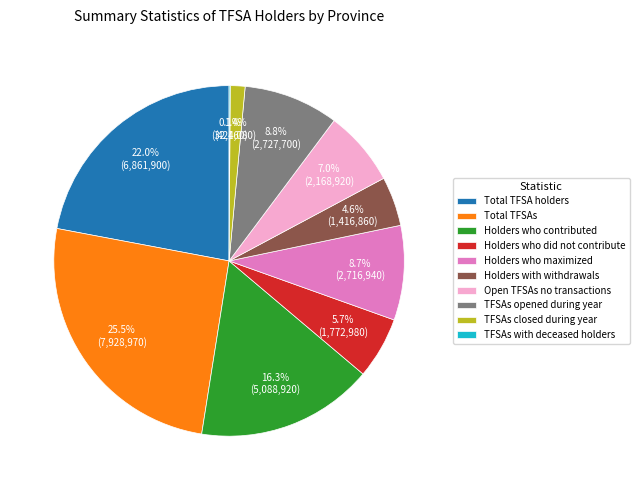

What percentage is NOT represented by Holders who maximized?

91.3%